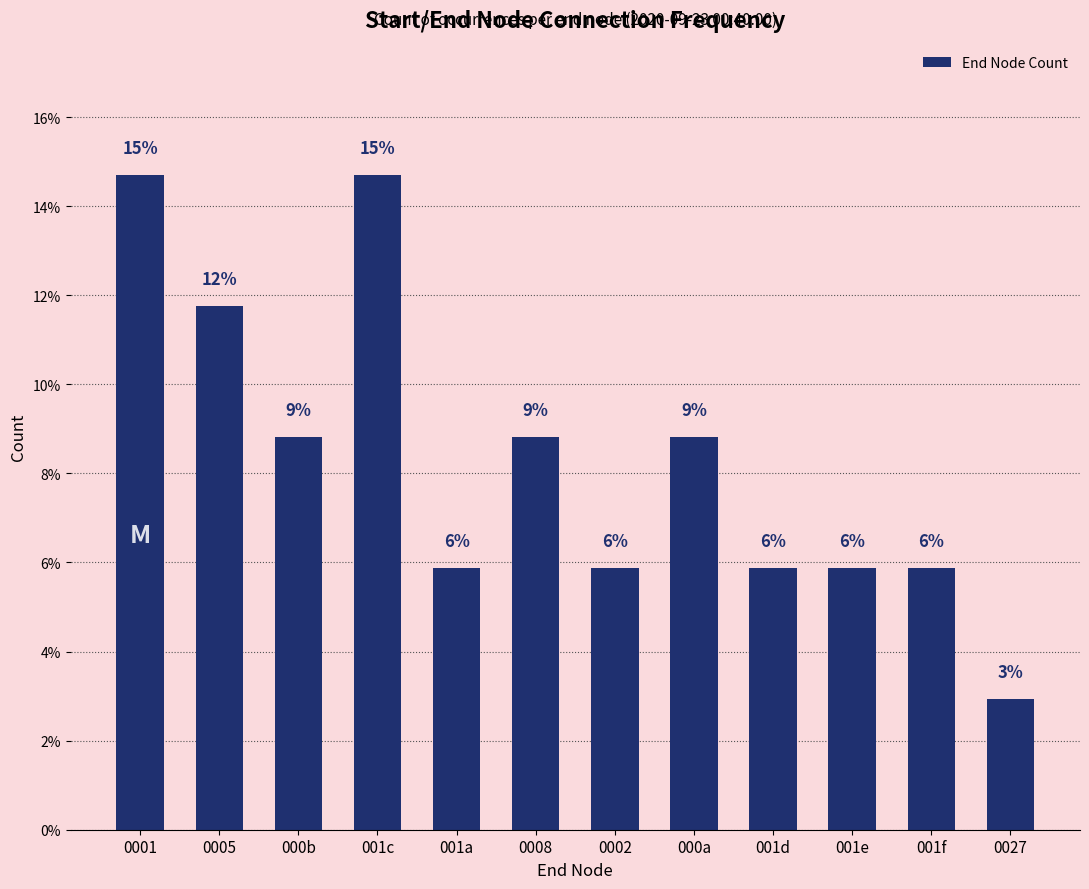

At which label is the value closest to 8?

000b